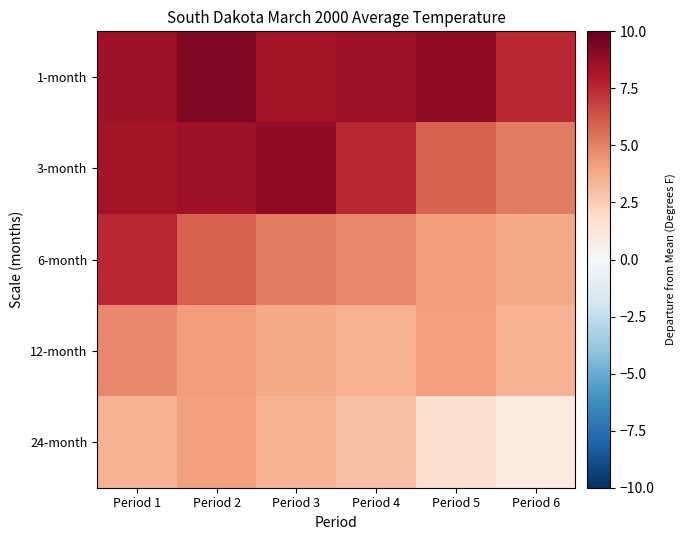

What is the spread (max minus min) of values at Period 4?

5.6